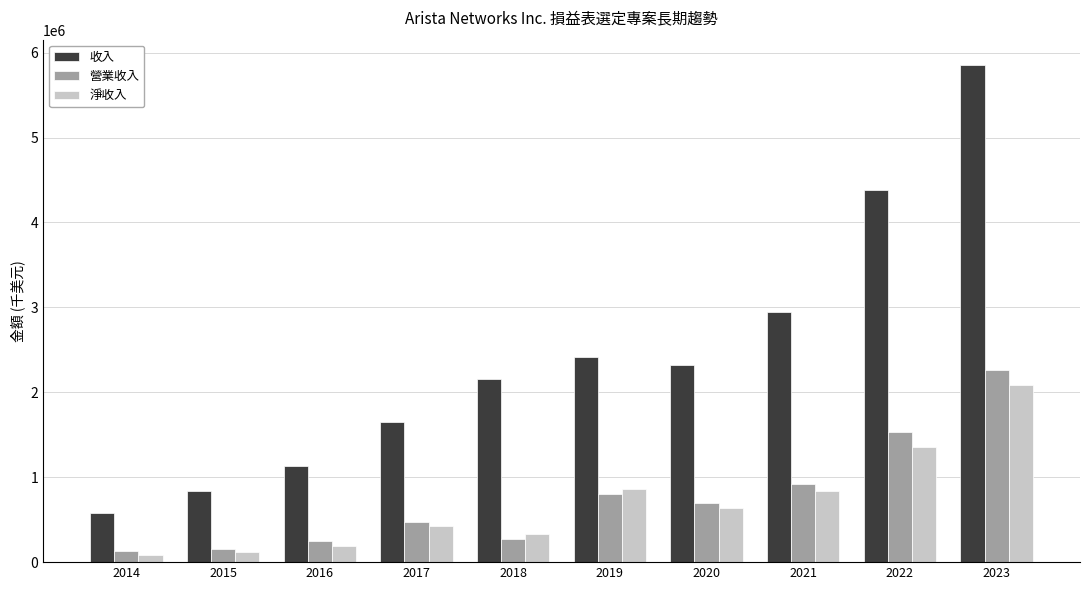

What is the sum of all 收入 values?

24266152